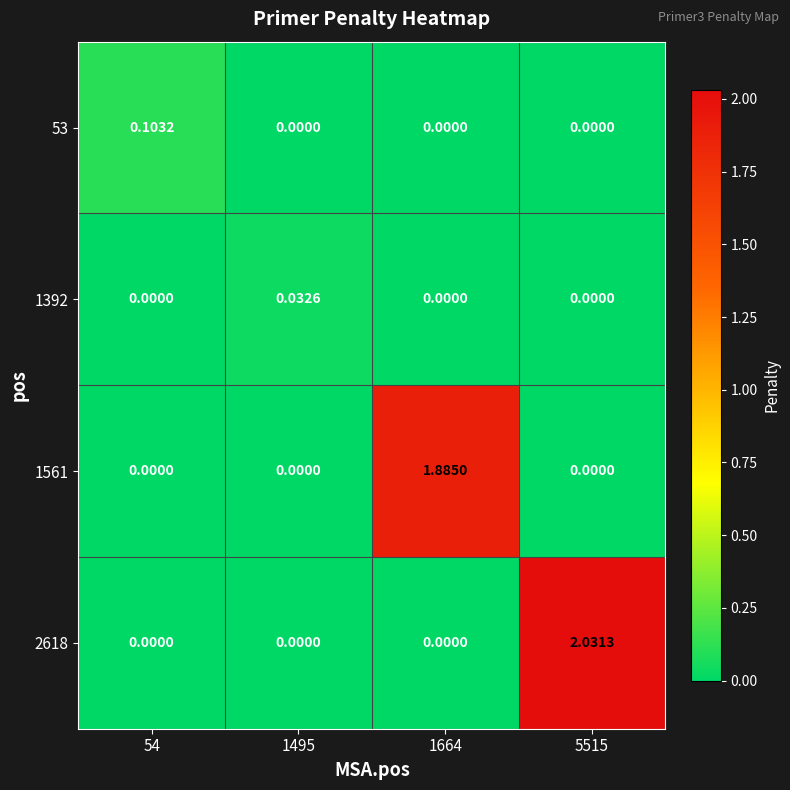

What is the greatest value displayed?

2.0